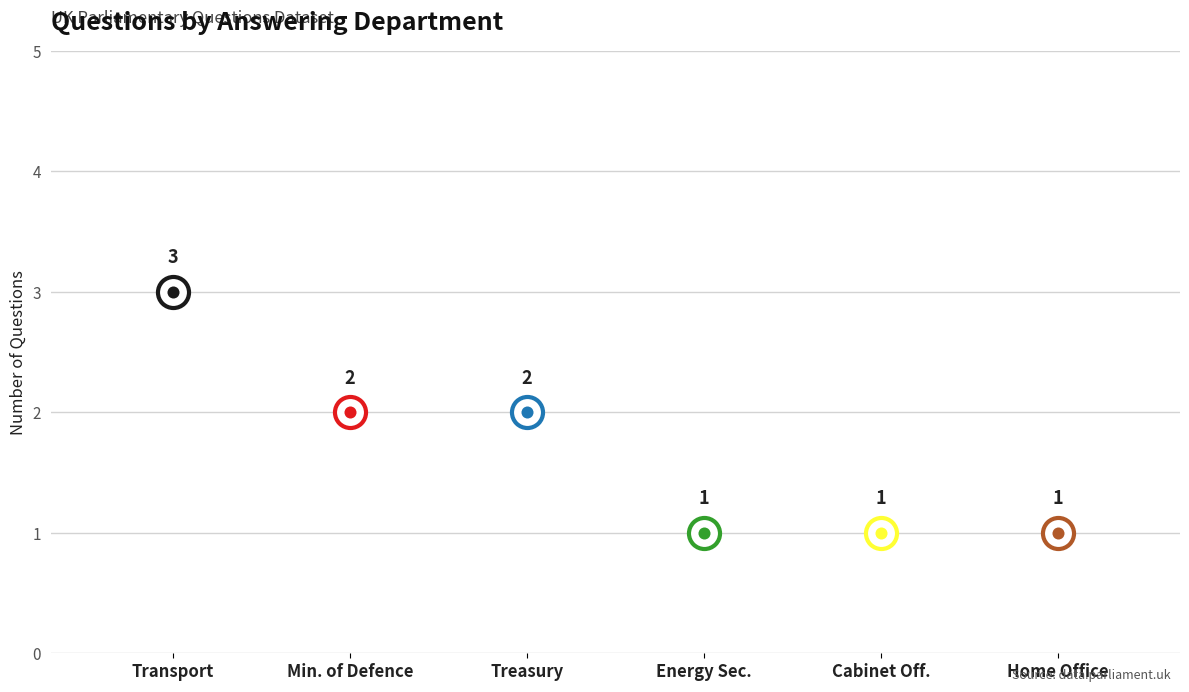

Approximately how many times larger is the value at Min. of Defence compared to Treasury?

1.0